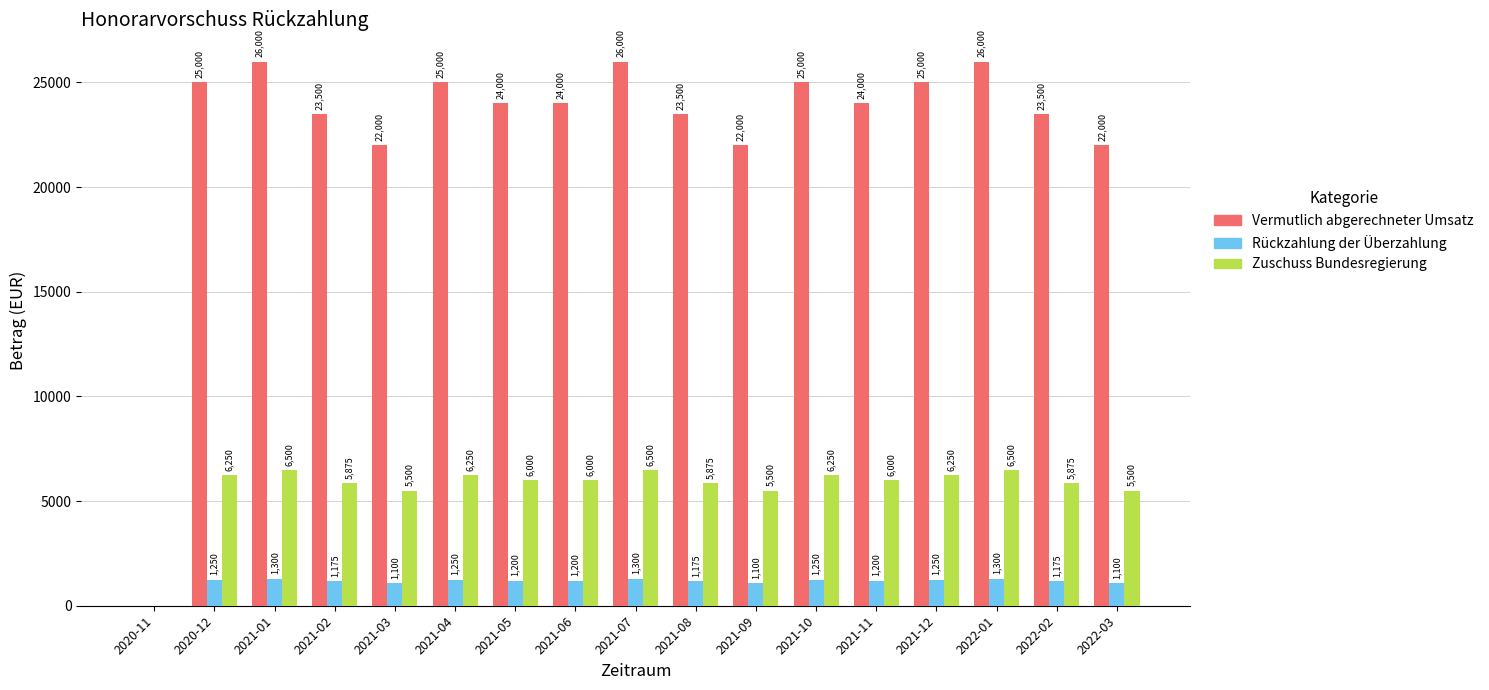

Are the bars grouped side by side (vs. stacked)?

Yes